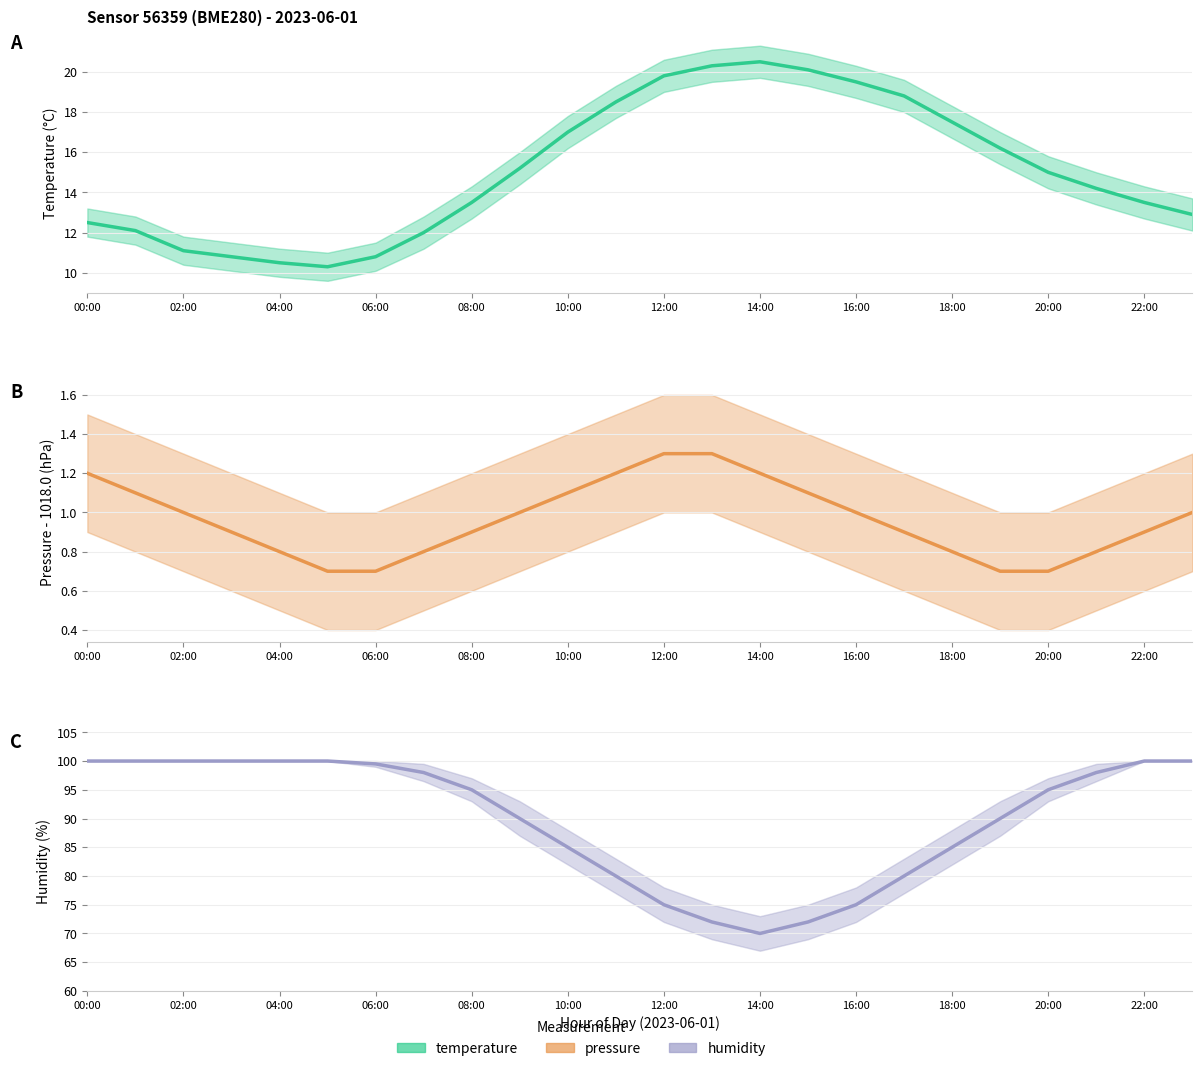

The temperature series shows 7.7 at 17. True or false?

False